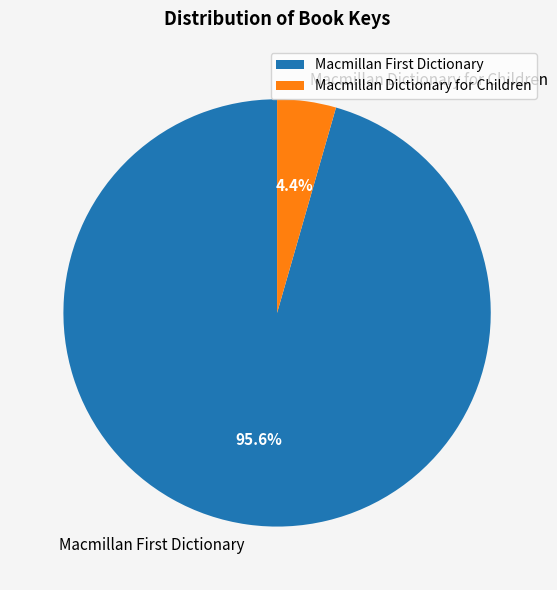

What is the largest slice in the pie chart?

Macmillan First Dictionary